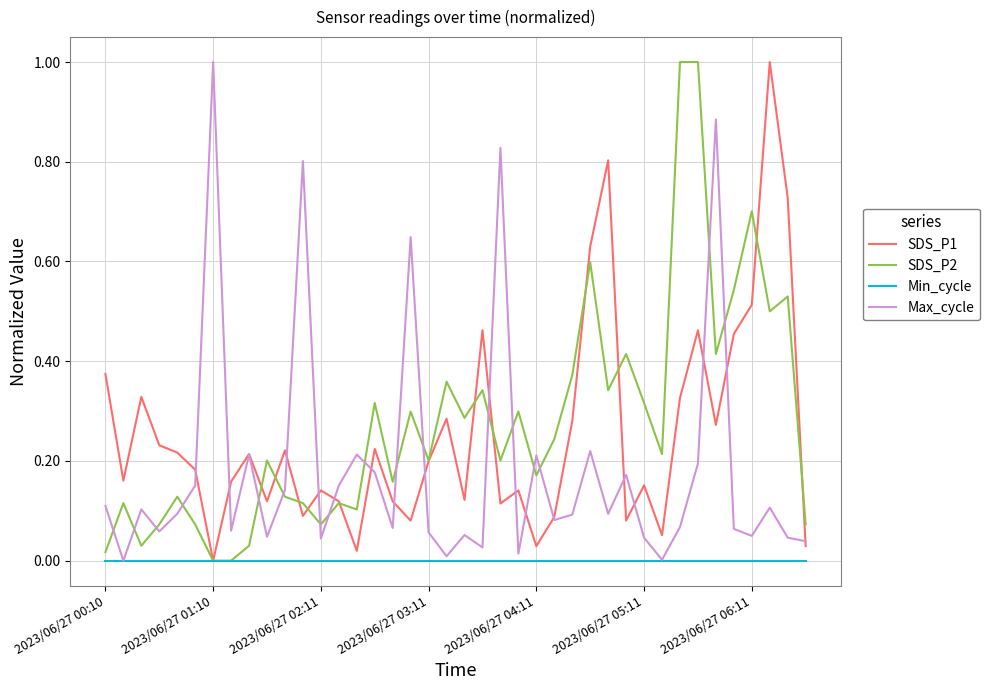

What is the maximum value for SDS_P1?

1.0